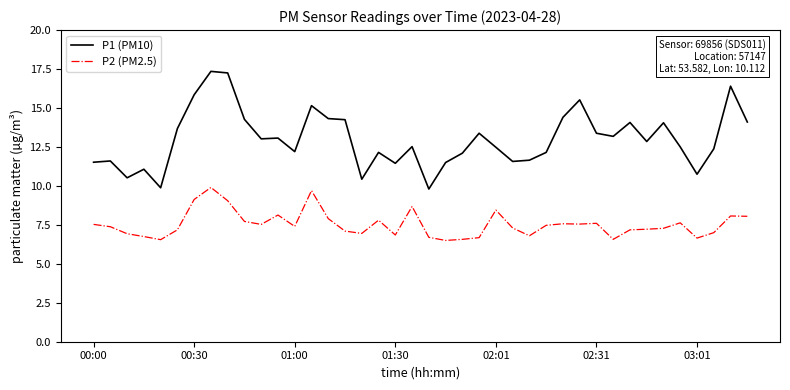

List the series in order of their peak value, lowest first.

P2 (PM2.5), P1 (PM10)